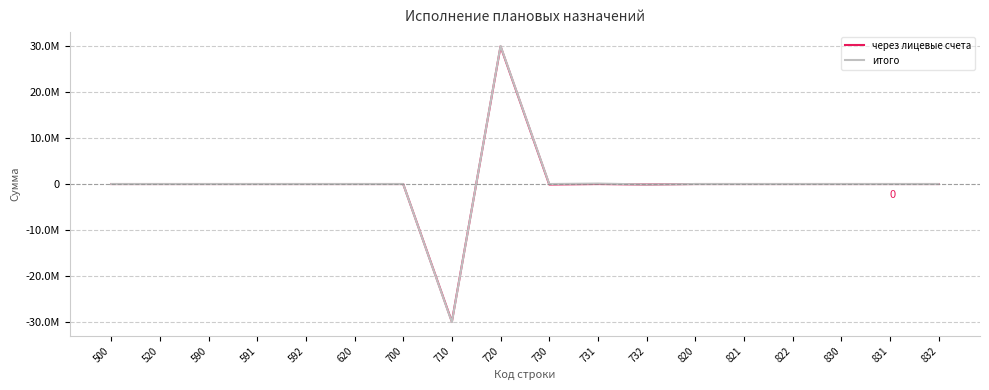

Where is итого nearest to the value 0?

500